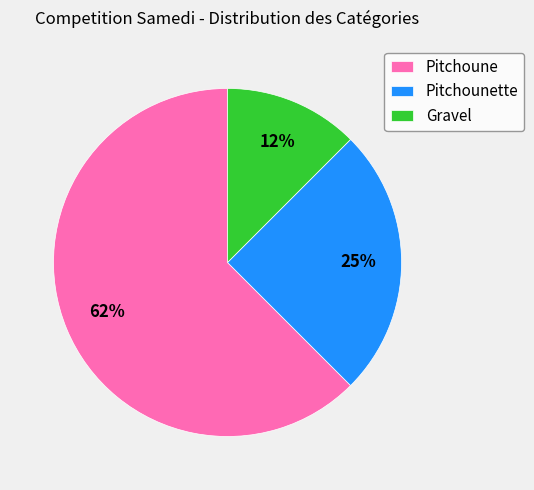

What is the smallest slice in the pie chart?

Gravel